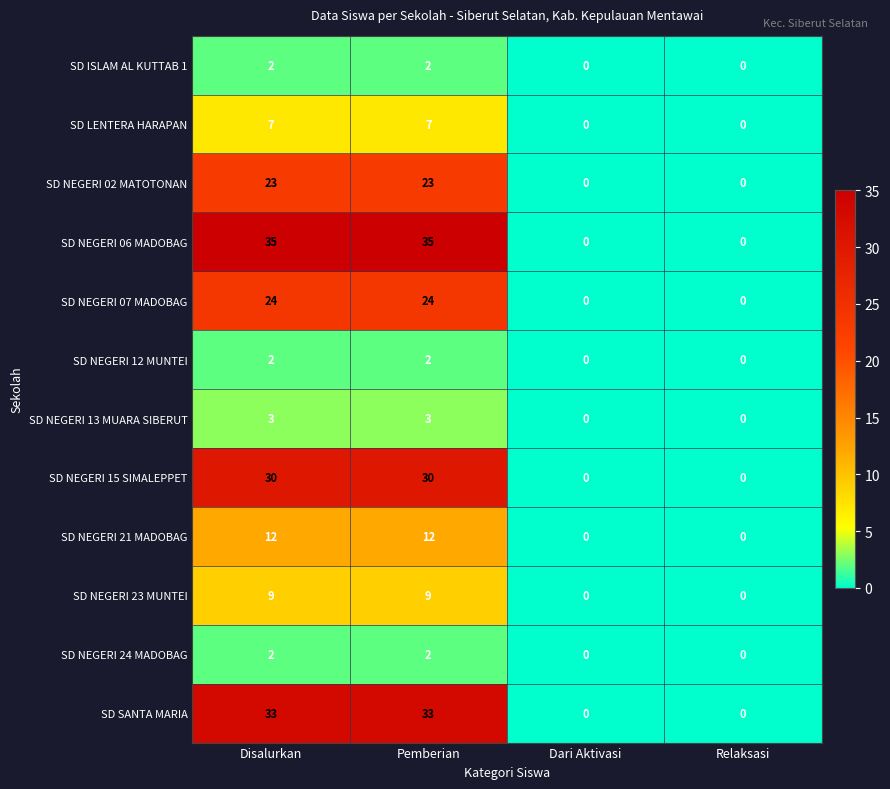

Is it true that SD NEGERI 15 SIMALEPPET equals -12 at Relaksasi?

False